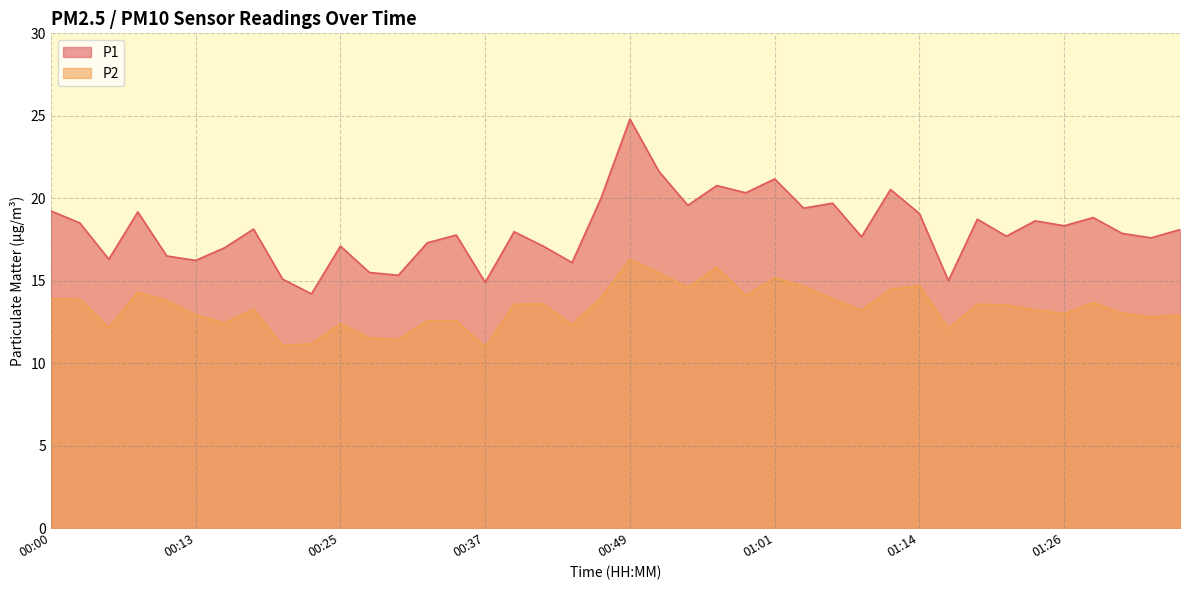

At which category does P2 reach its first local peak?

00:08